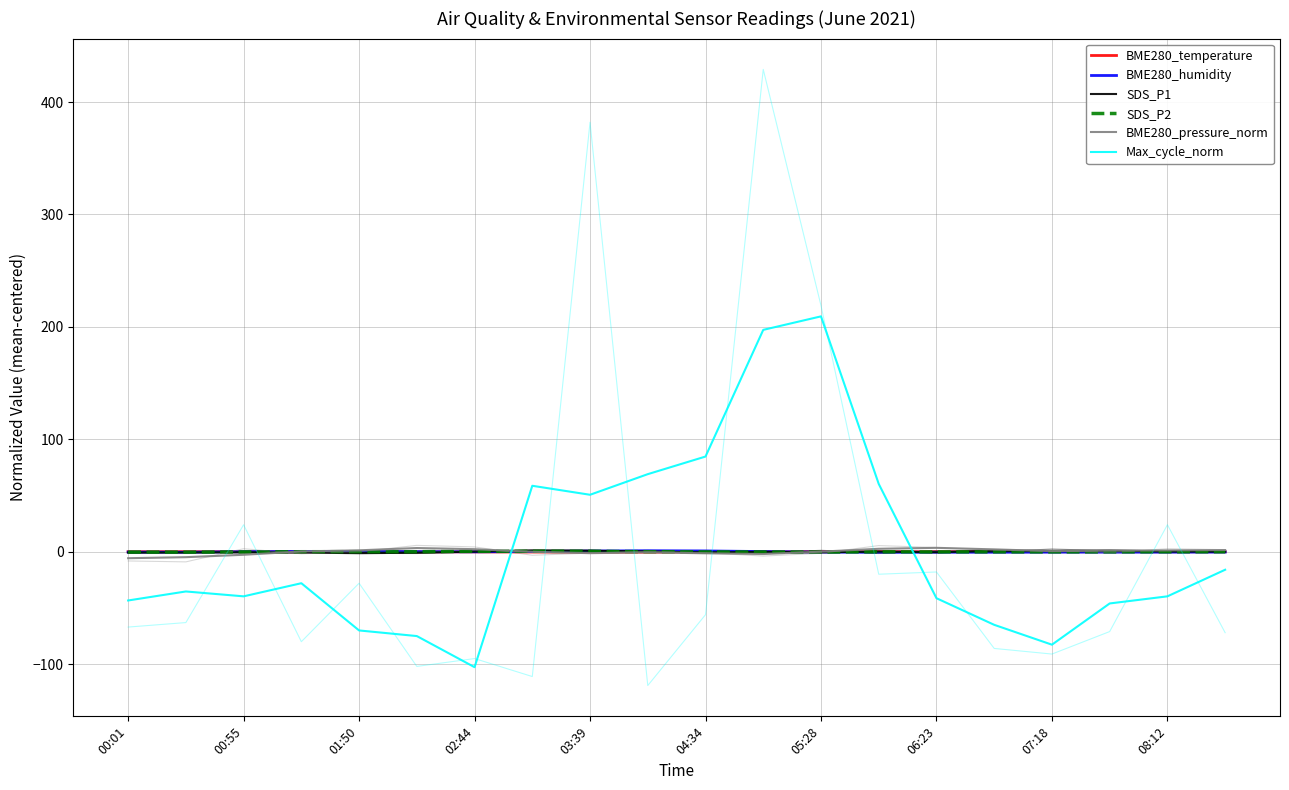

How many values in the SDS_P1 series exceed 0?

10